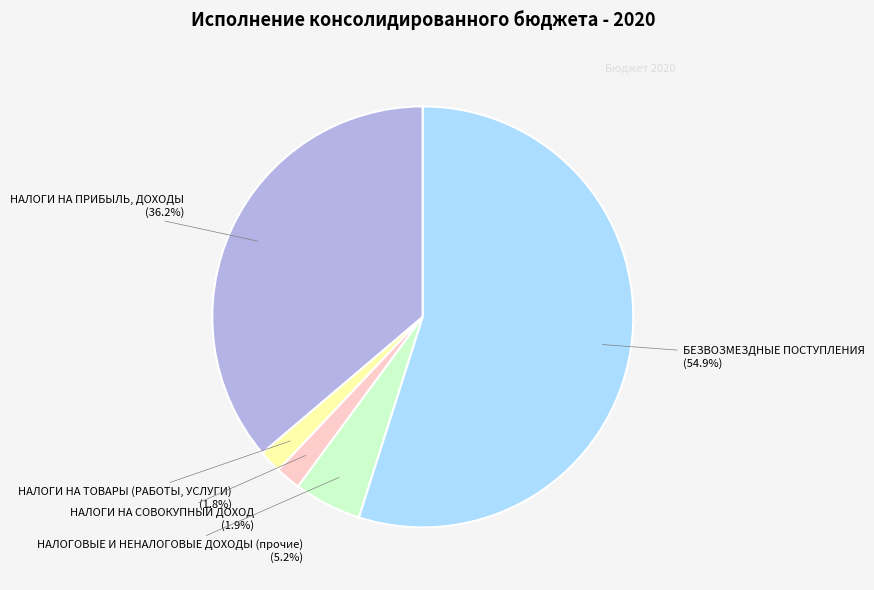

Rank the categories by value from highest to lowest.

БЕЗВОЗМЕЗДНЫЕ ПОСТУПЛЕНИЯ, НАЛОГИ НА ПРИБЫЛЬ, ДОХОДЫ, НАЛОГОВЫЕ И НЕНАЛОГОВЫЕ ДОХОДЫ (прочие), НАЛОГИ НА СОВОКУПНЫЙ ДОХОД, НАЛОГИ НА ТОВАРЫ (РАБОТЫ, УСЛУГИ)